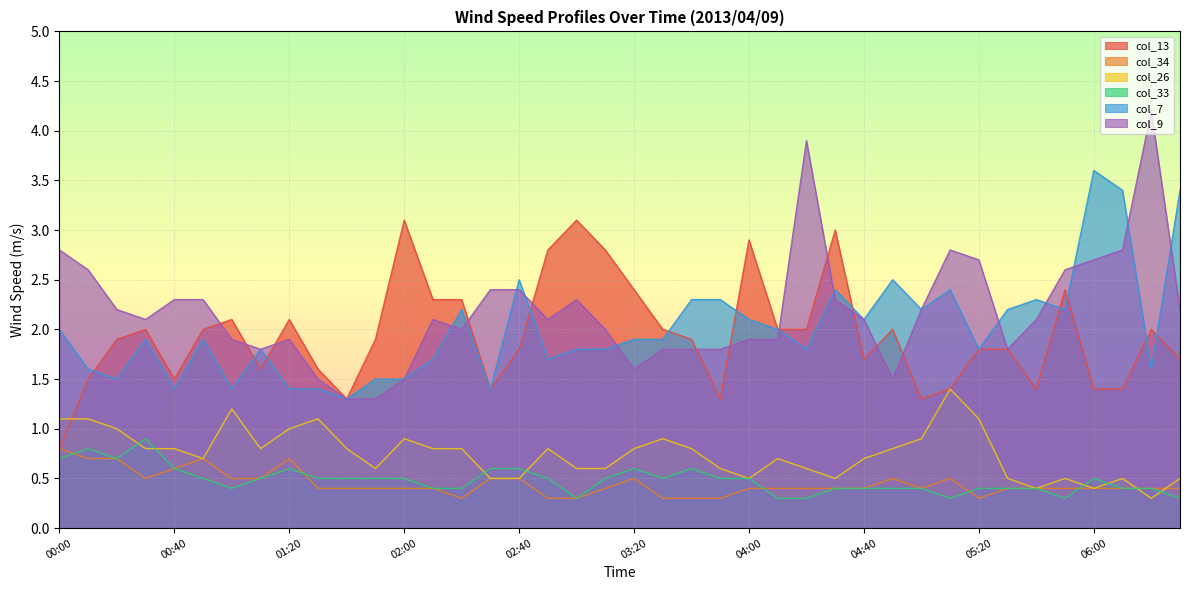

What is the average value of the col_34 series?

0.4